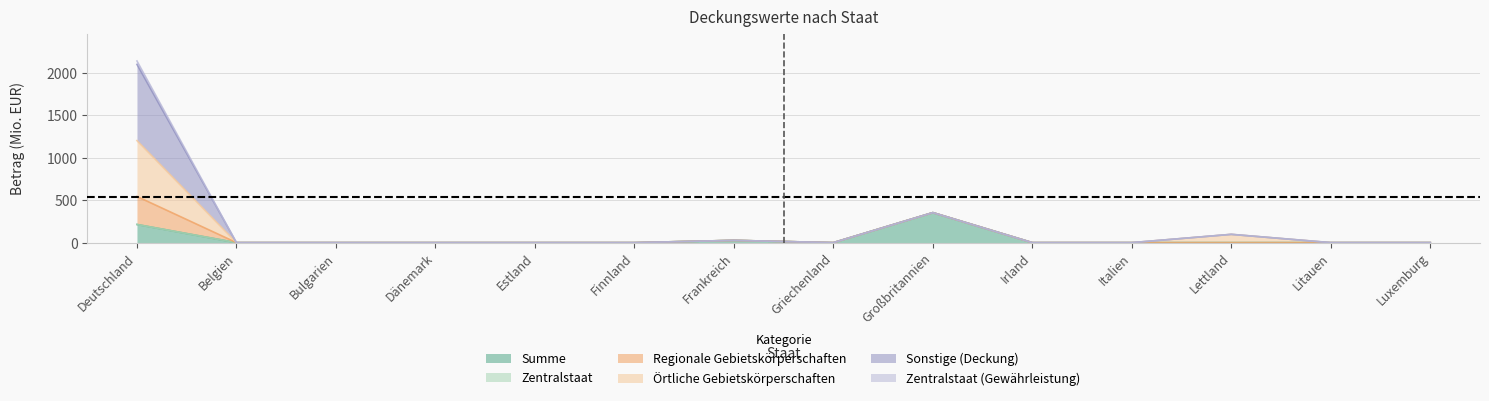

The value of Regionale Gebietskörperschaften at Finnland is 1033.9. True or false?

False